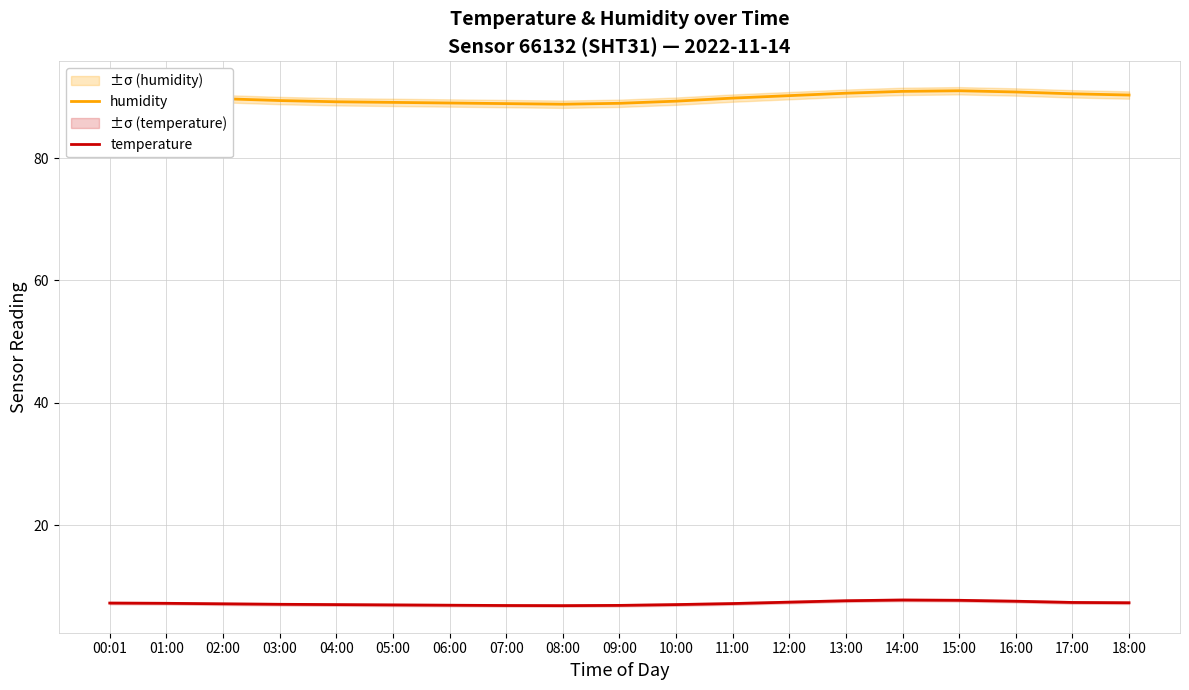

At which label does humidity reach its peak?

15:00